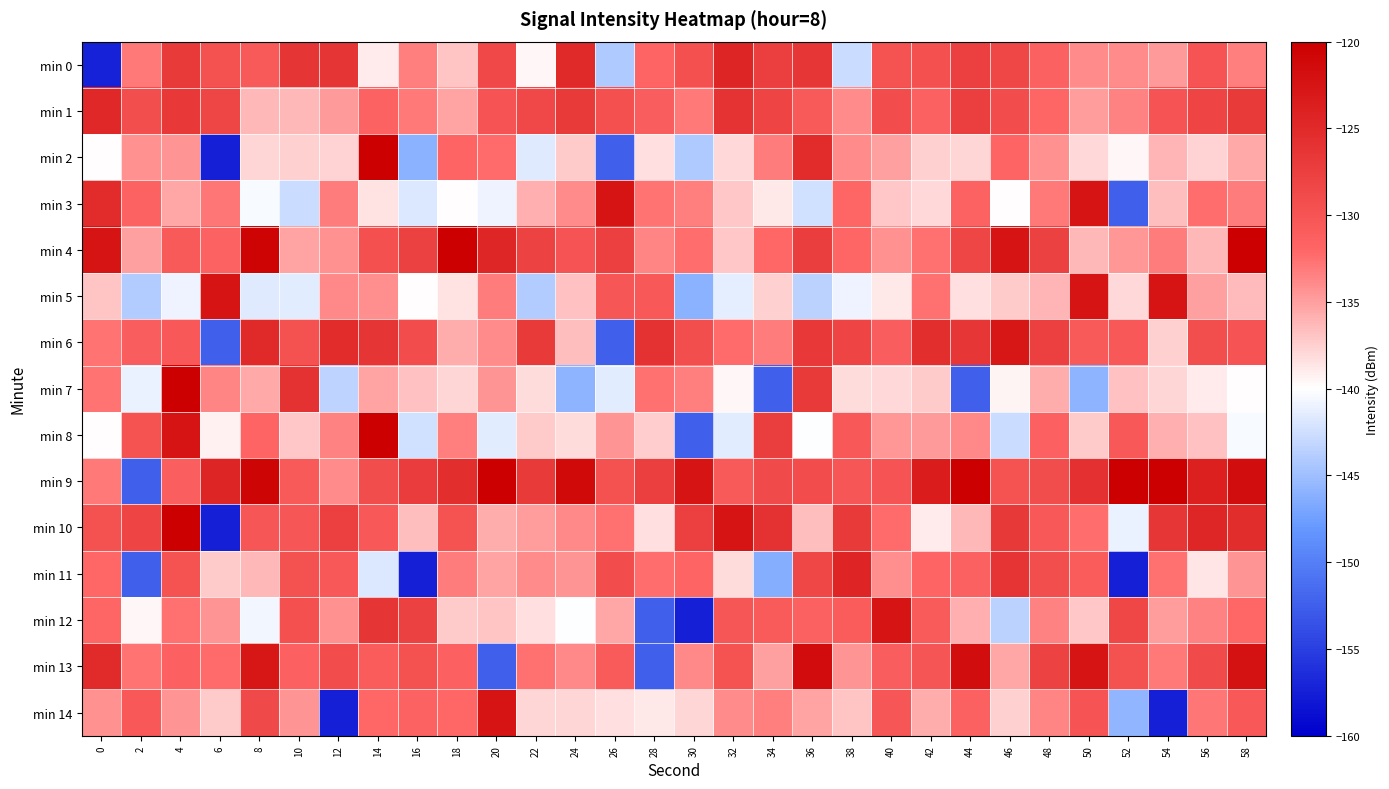

Count the number of categories in the chart.

30